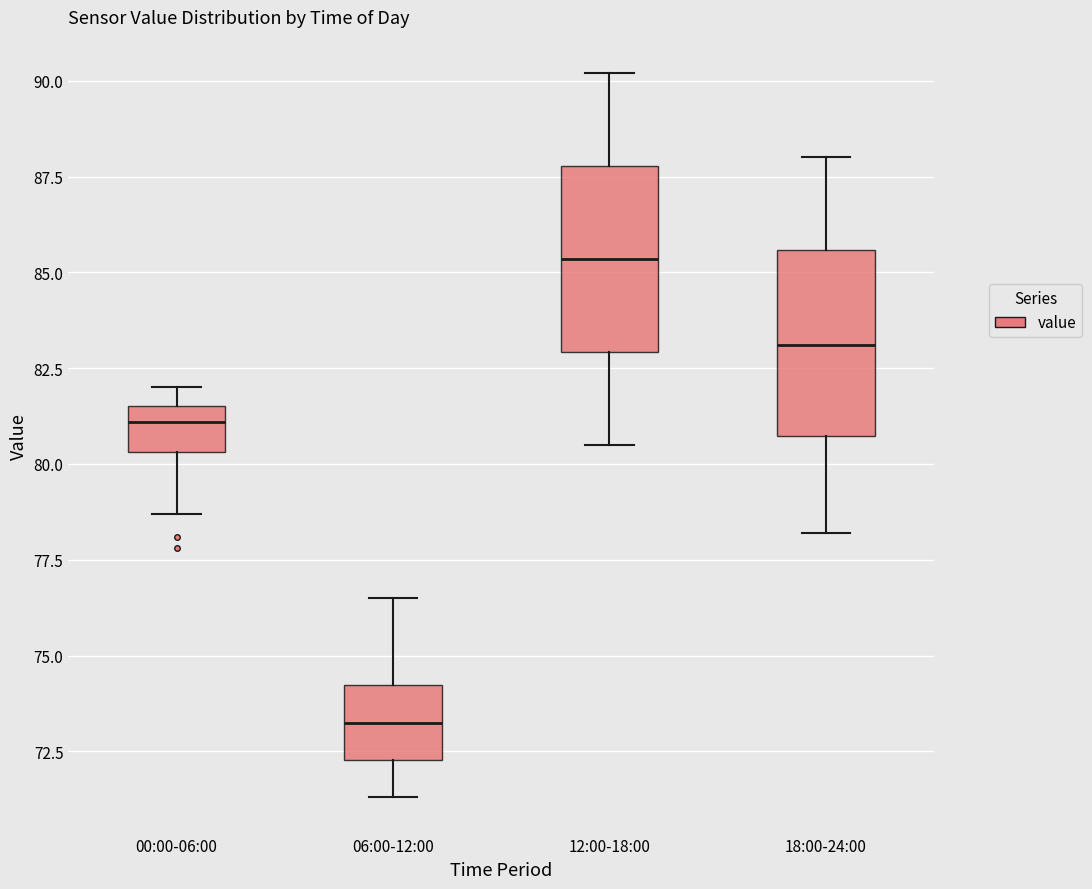

Where is the lower edge of the box for 00:00-06:00 on the y-axis? The values are not printed on the chart, so give them approximately, as read against the axis.

80.5